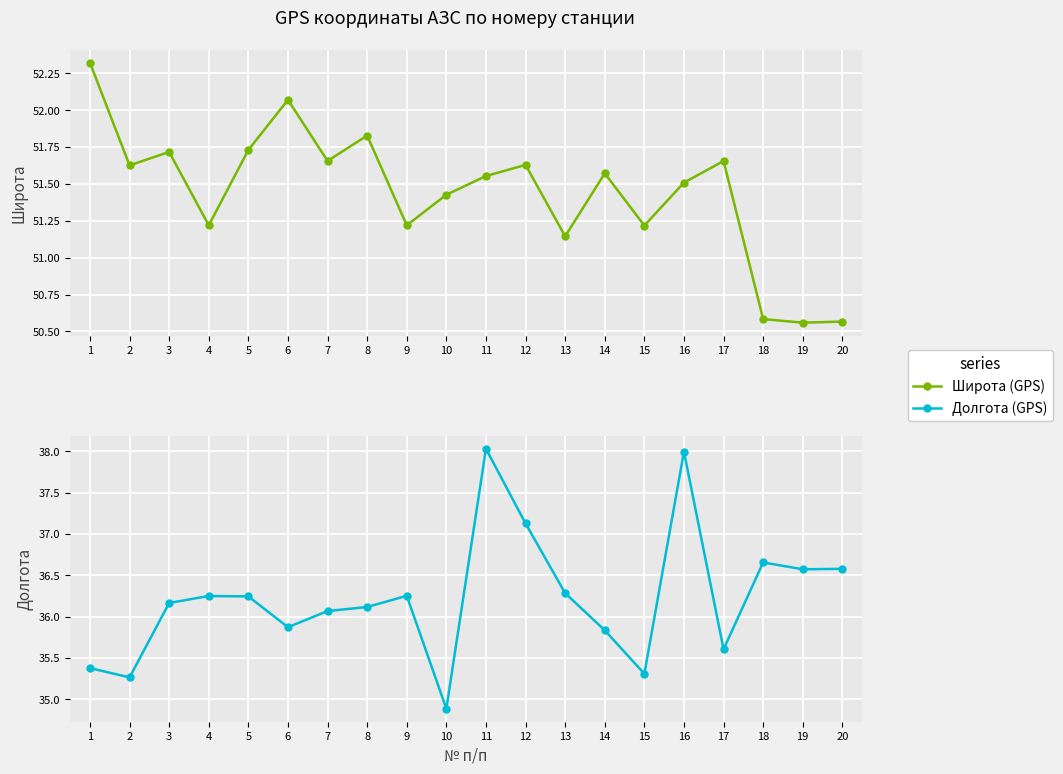

True or false: Долгота (GPS) and Широта (GPS) cross at least once.

False